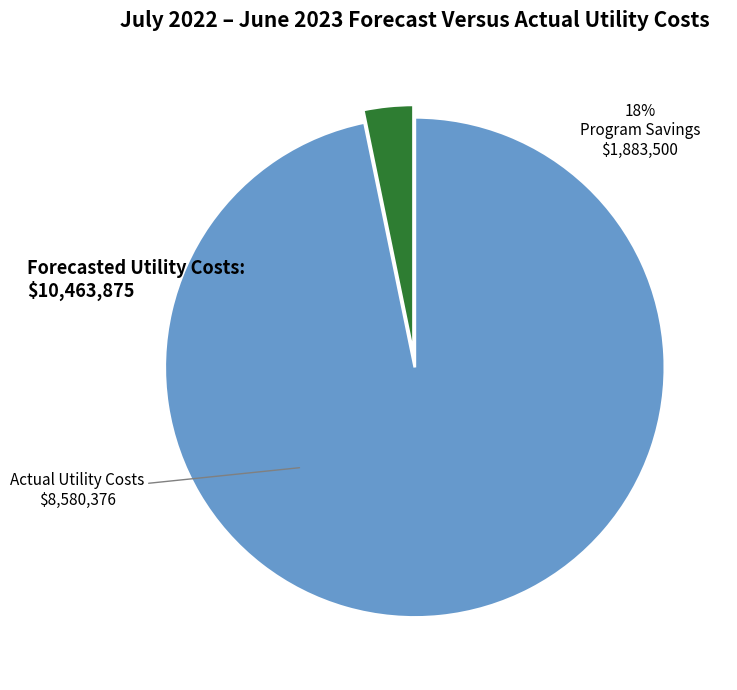

To the nearest percent, what is the average slice percentage?

50%